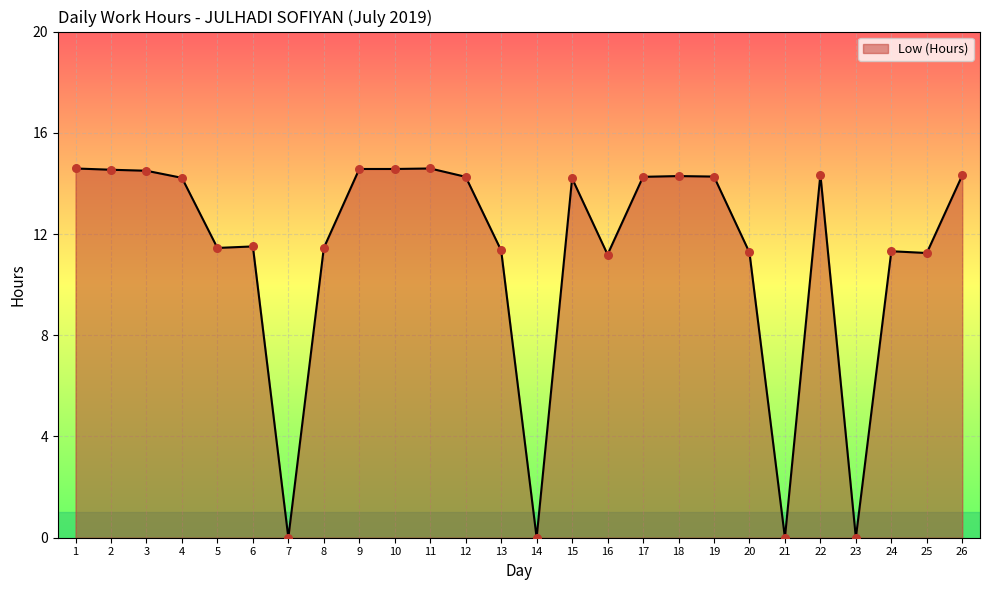

What is the ratio of the value at 11 to the value at 3?

1.0